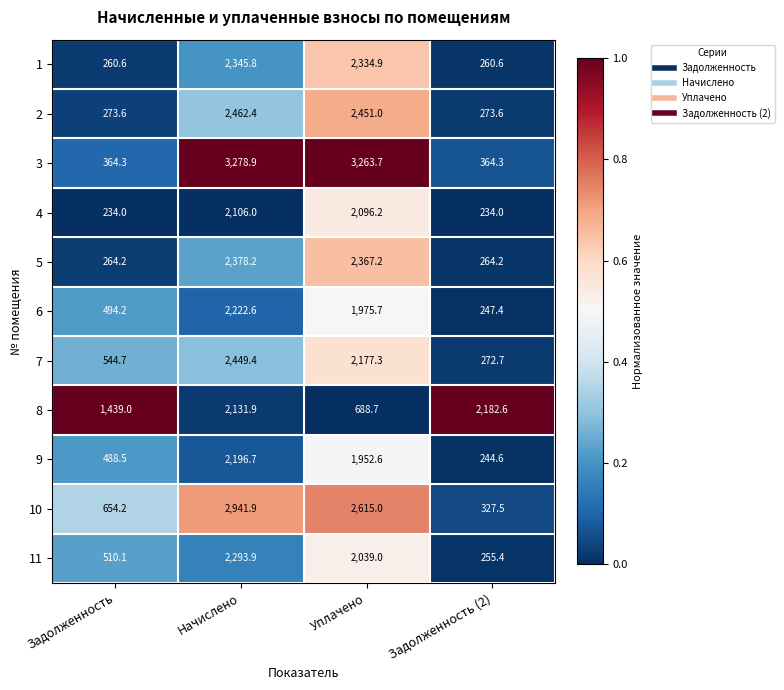

At which label does 7 first exceed 2177?

Начислено